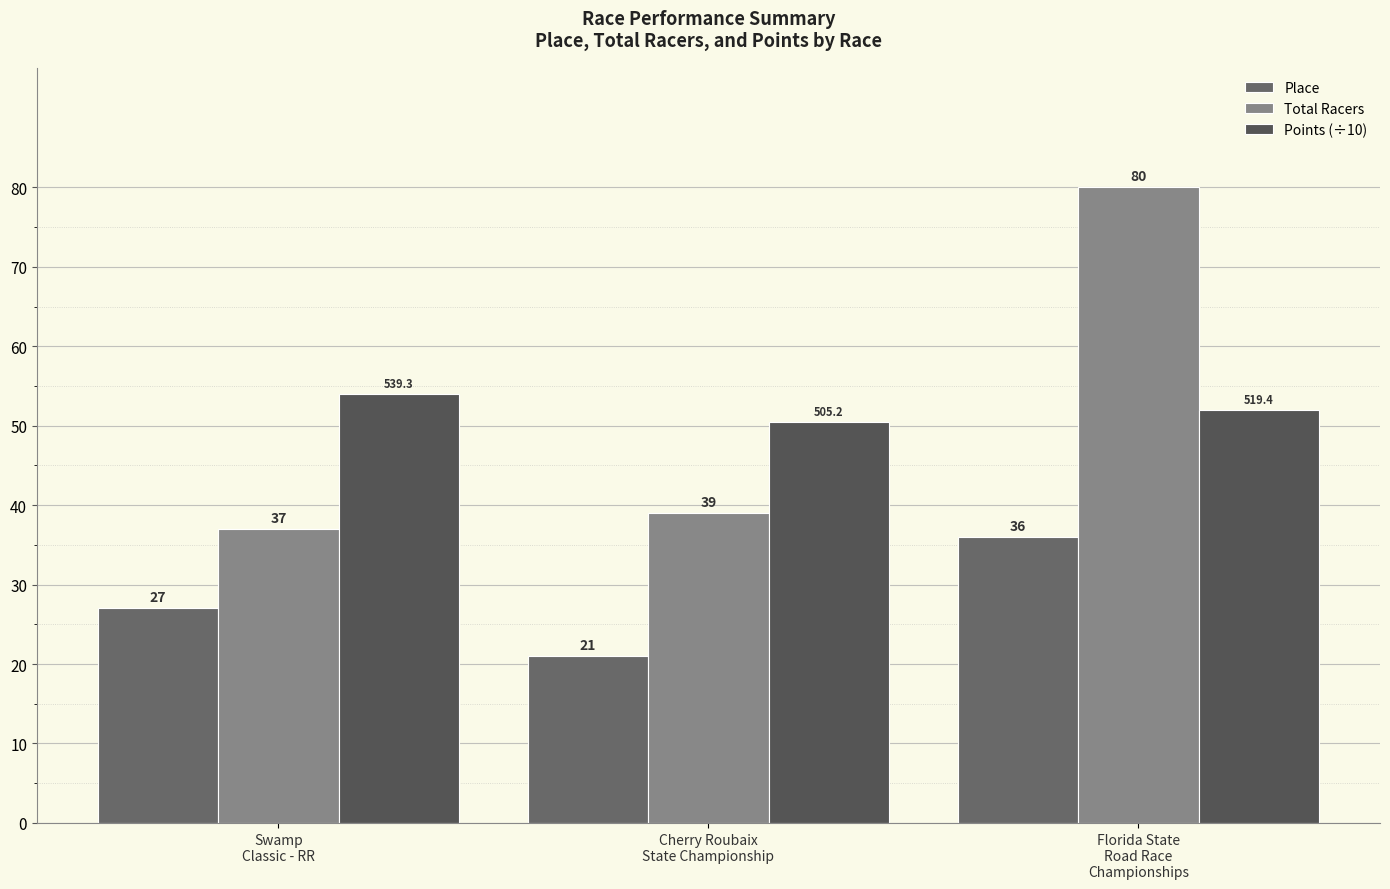

Reading left to right, what are all the values shown in this chart?

Place: Swamp
Classic - RR=27.0	Cherry Roubaix
State Championship=21.0	Florida State
Road Race
Championships=36.0
Total Racers: Swamp
Classic - RR=37.0	Cherry Roubaix
State Championship=39.0	Florida State
Road Race
Championships=80.0
Points (÷10): Swamp
Classic - RR=53.9	Cherry Roubaix
State Championship=50.5	Florida State
Road Race
Championships=51.9